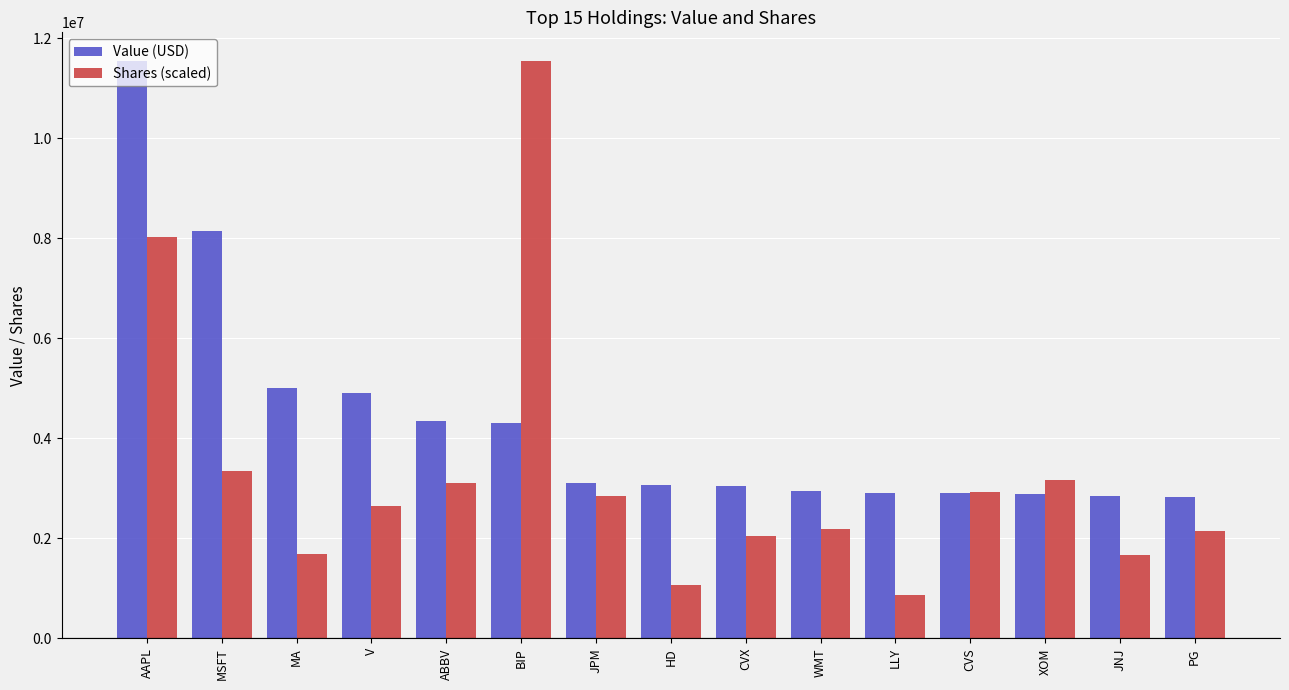

Rank the series by their average value, from highest to lowest.

Value (USD), Shares (scaled)